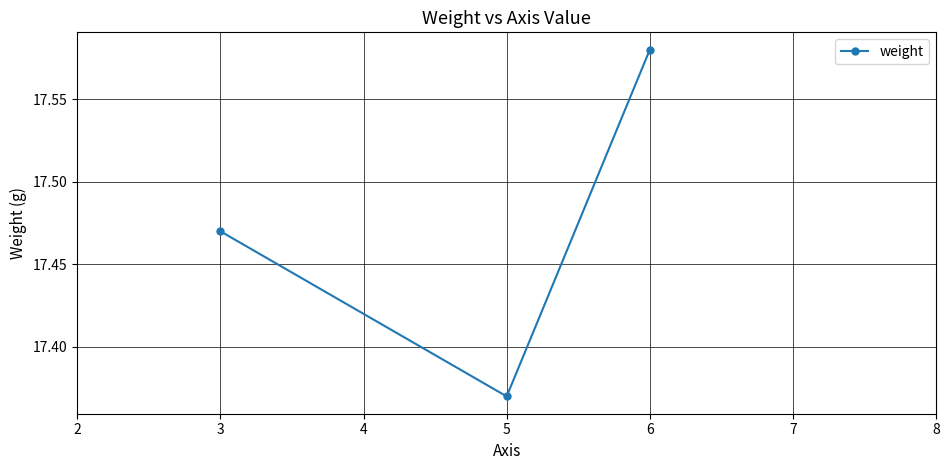

Between 6 and 3, which is larger?

6